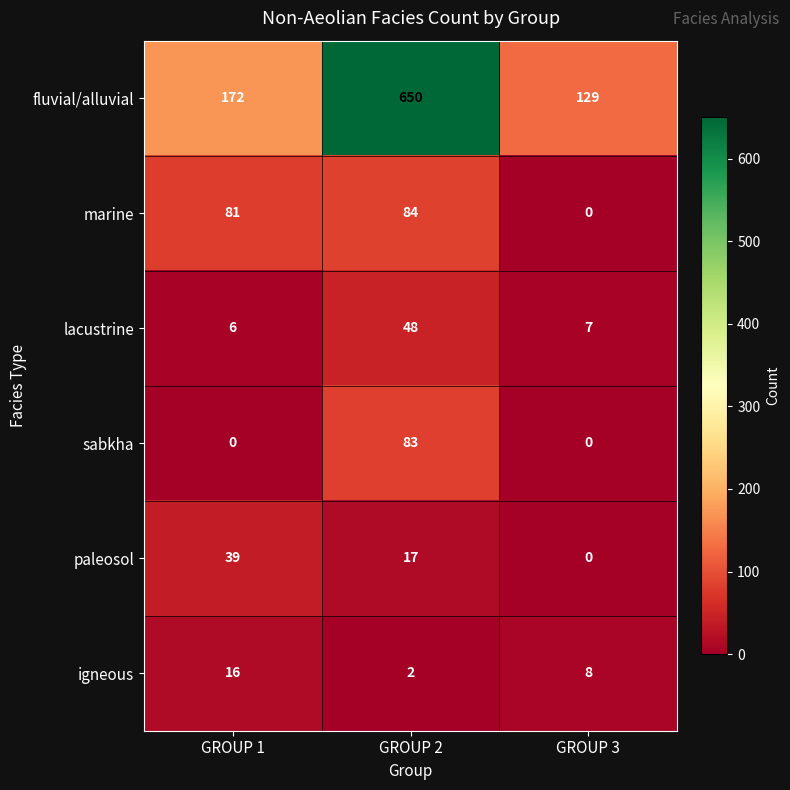

What is the greatest value displayed?

650